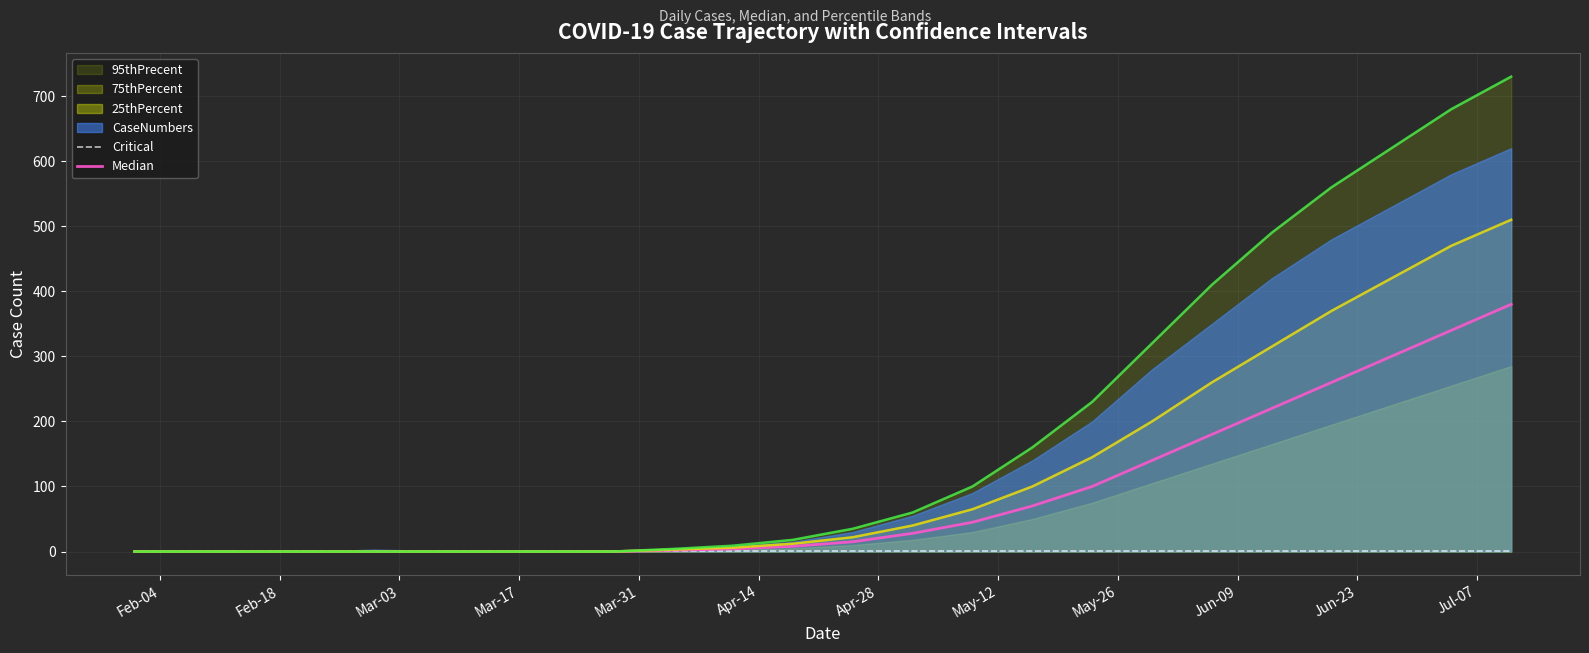

Does the chart display data point markers on the line(s)?

No